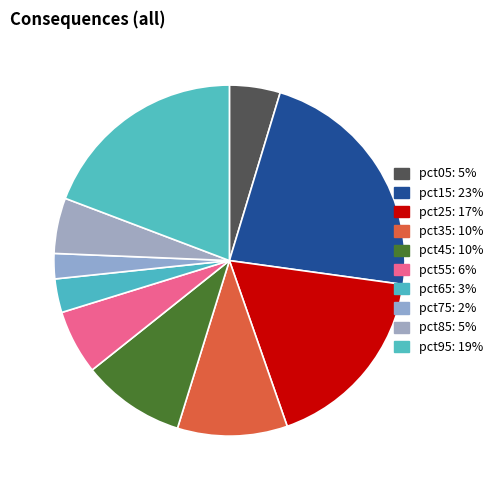

To the nearest percent, what is the difference between the pct55 and pct25 slice percentages?

12%